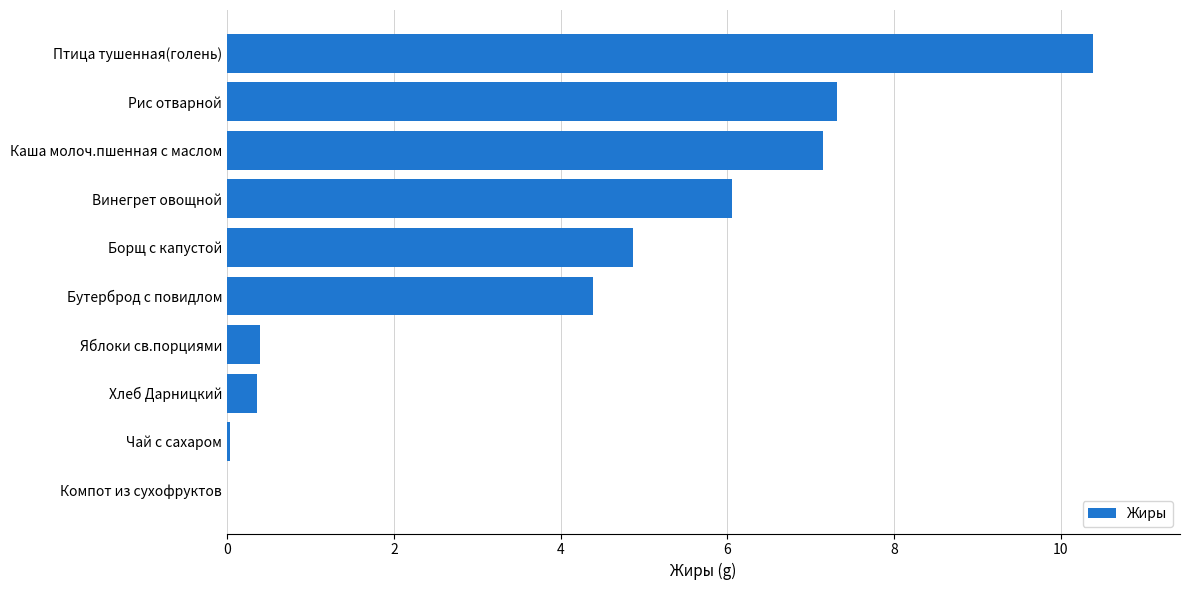

Which has a higher value, Хлеб Дарницкий or Птица тушенная(голень)?

Птица тушенная(голень)